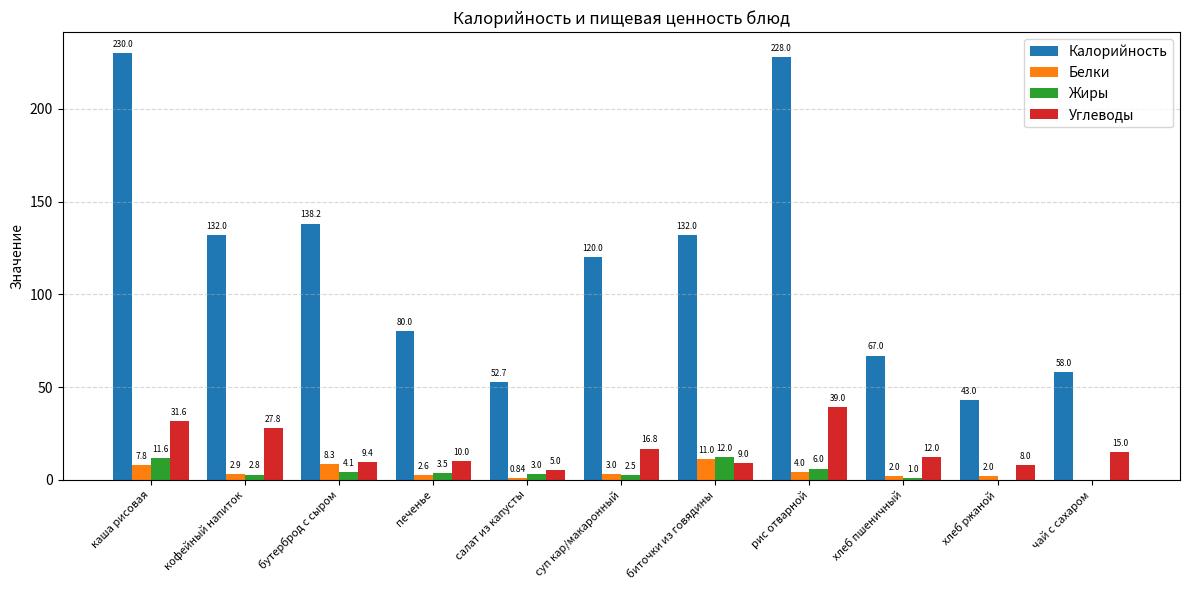

What is the sum of the Калорийность values at хлеб ржаной and салат из капусты?

95.7